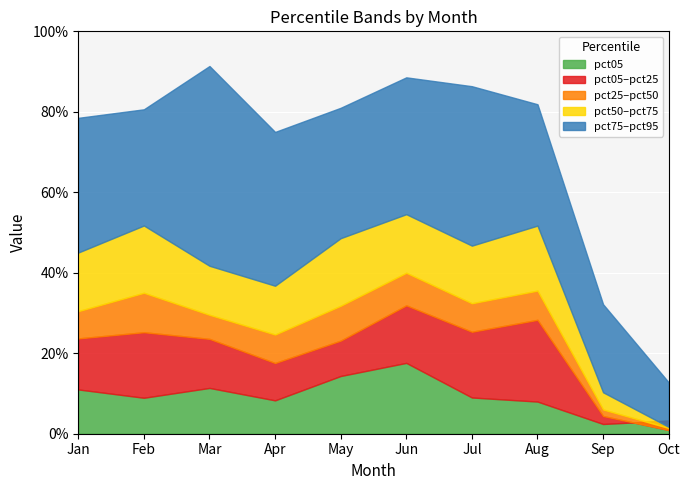

What is the sum of the pct50 values at Oct and Aug?

0.4